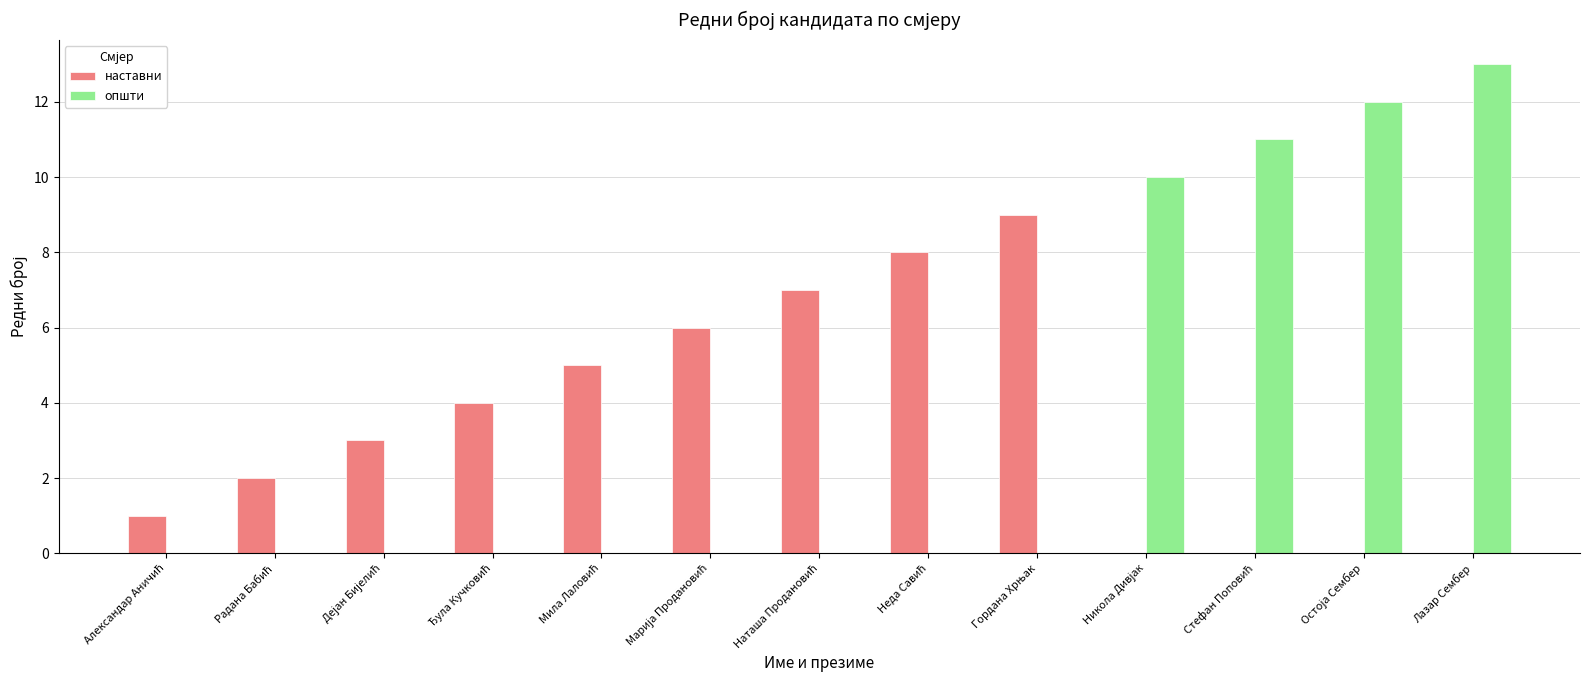

How many series are shown in this chart?

2